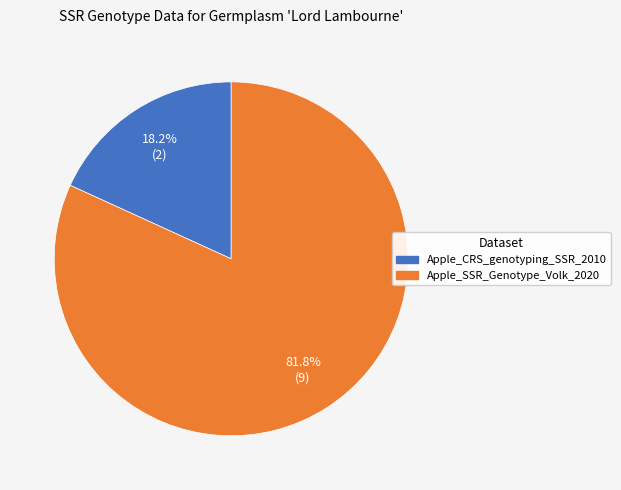

How many segments does this pie chart have?

2